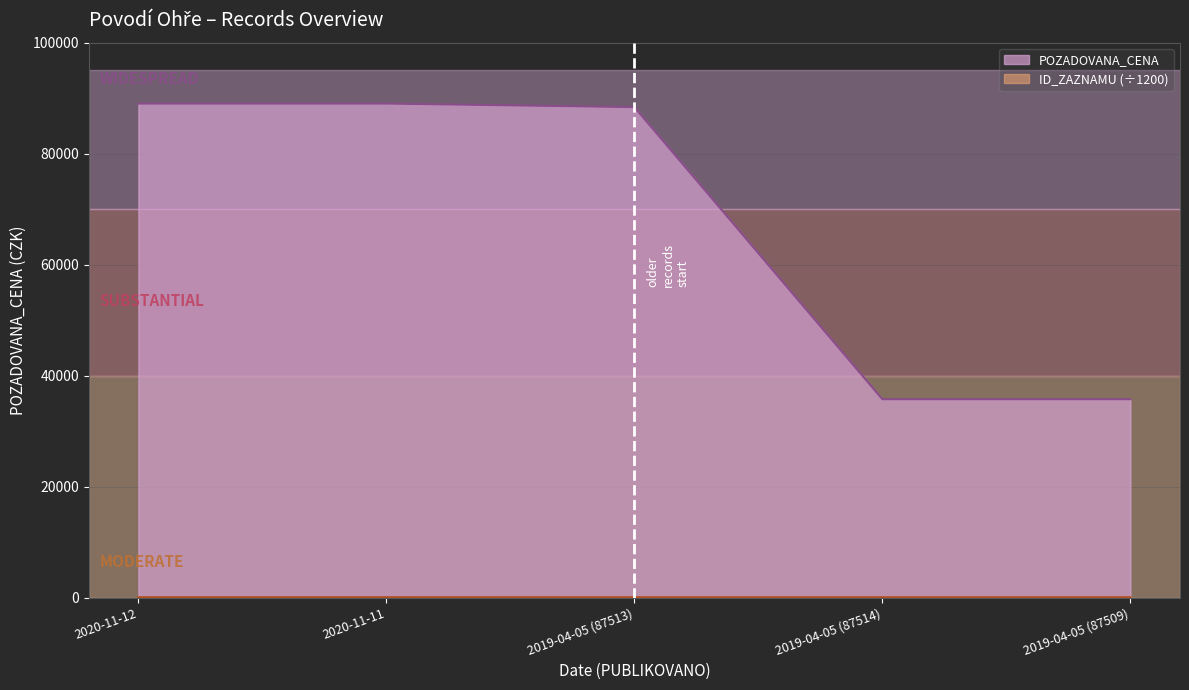

What is the minimum value for ID_ZAZNAMU?

72.9